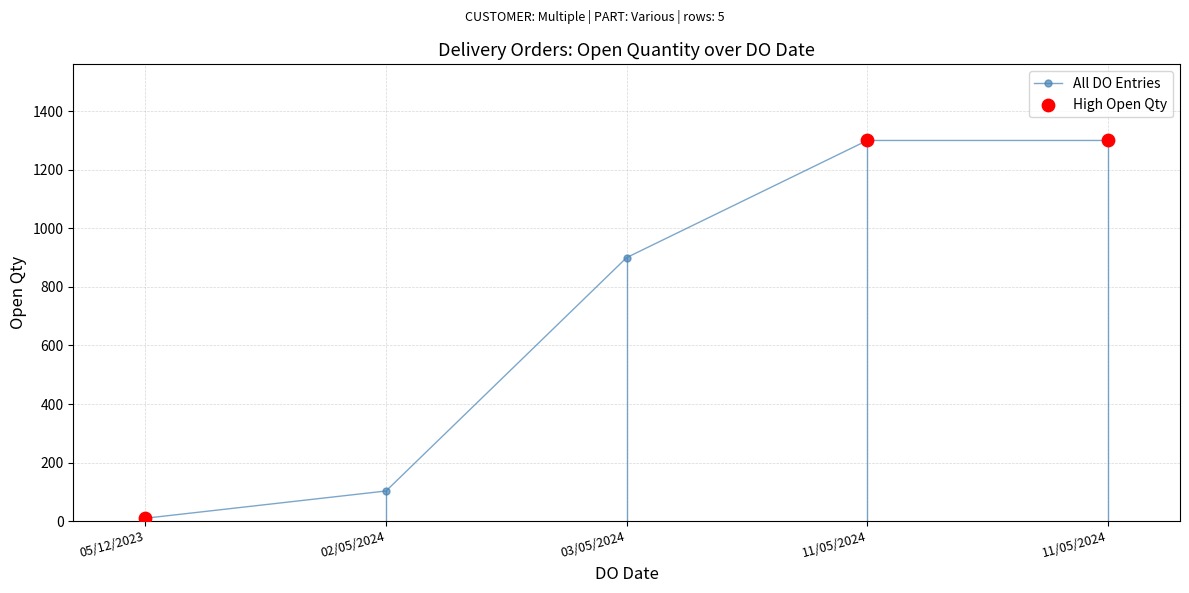

What is the ratio of the value at 11/05/2024 to the value at 02/05/2024?

12.6